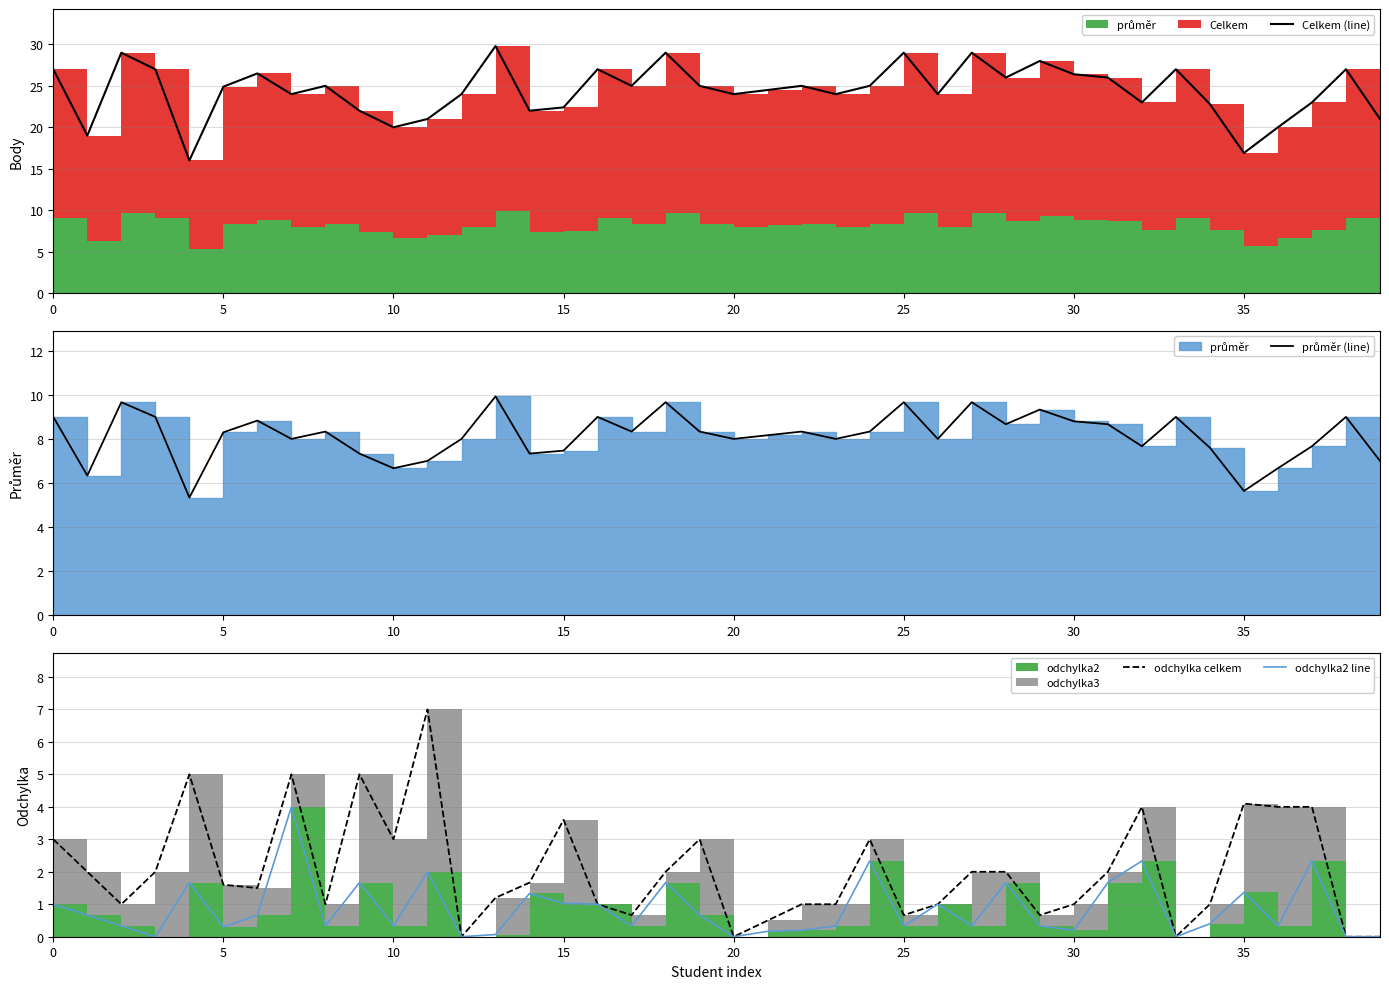

At how many categories does at least one series exceed 3?

40